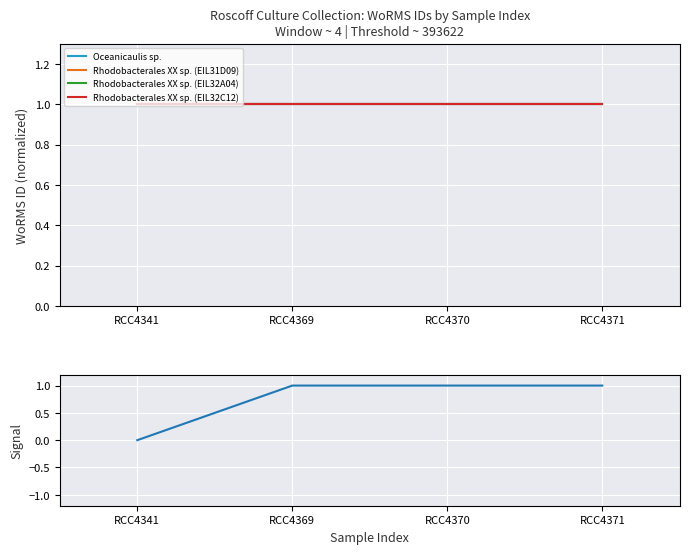

Reading left to right, transcribe all the data shown in this chart.

Oceanicaulis sp.: RCC4341=1.0	RCC4369=1.0	RCC4370=1.0	RCC4371=1.0
Rhodobacterales XX sp. (EIL31D09): RCC4341=1.0	RCC4369=1.0	RCC4370=1.0	RCC4371=1.0
Rhodobacterales XX sp. (EIL32A04): RCC4341=1.0	RCC4369=1.0	RCC4370=1.0	RCC4371=1.0
Rhodobacterales XX sp. (EIL32C12): RCC4341=1.0	RCC4369=1.0	RCC4370=1.0	RCC4371=1.0
Has Sample Date: RCC4341=0.0	RCC4369=1.0	RCC4370=1.0	RCC4371=1.0